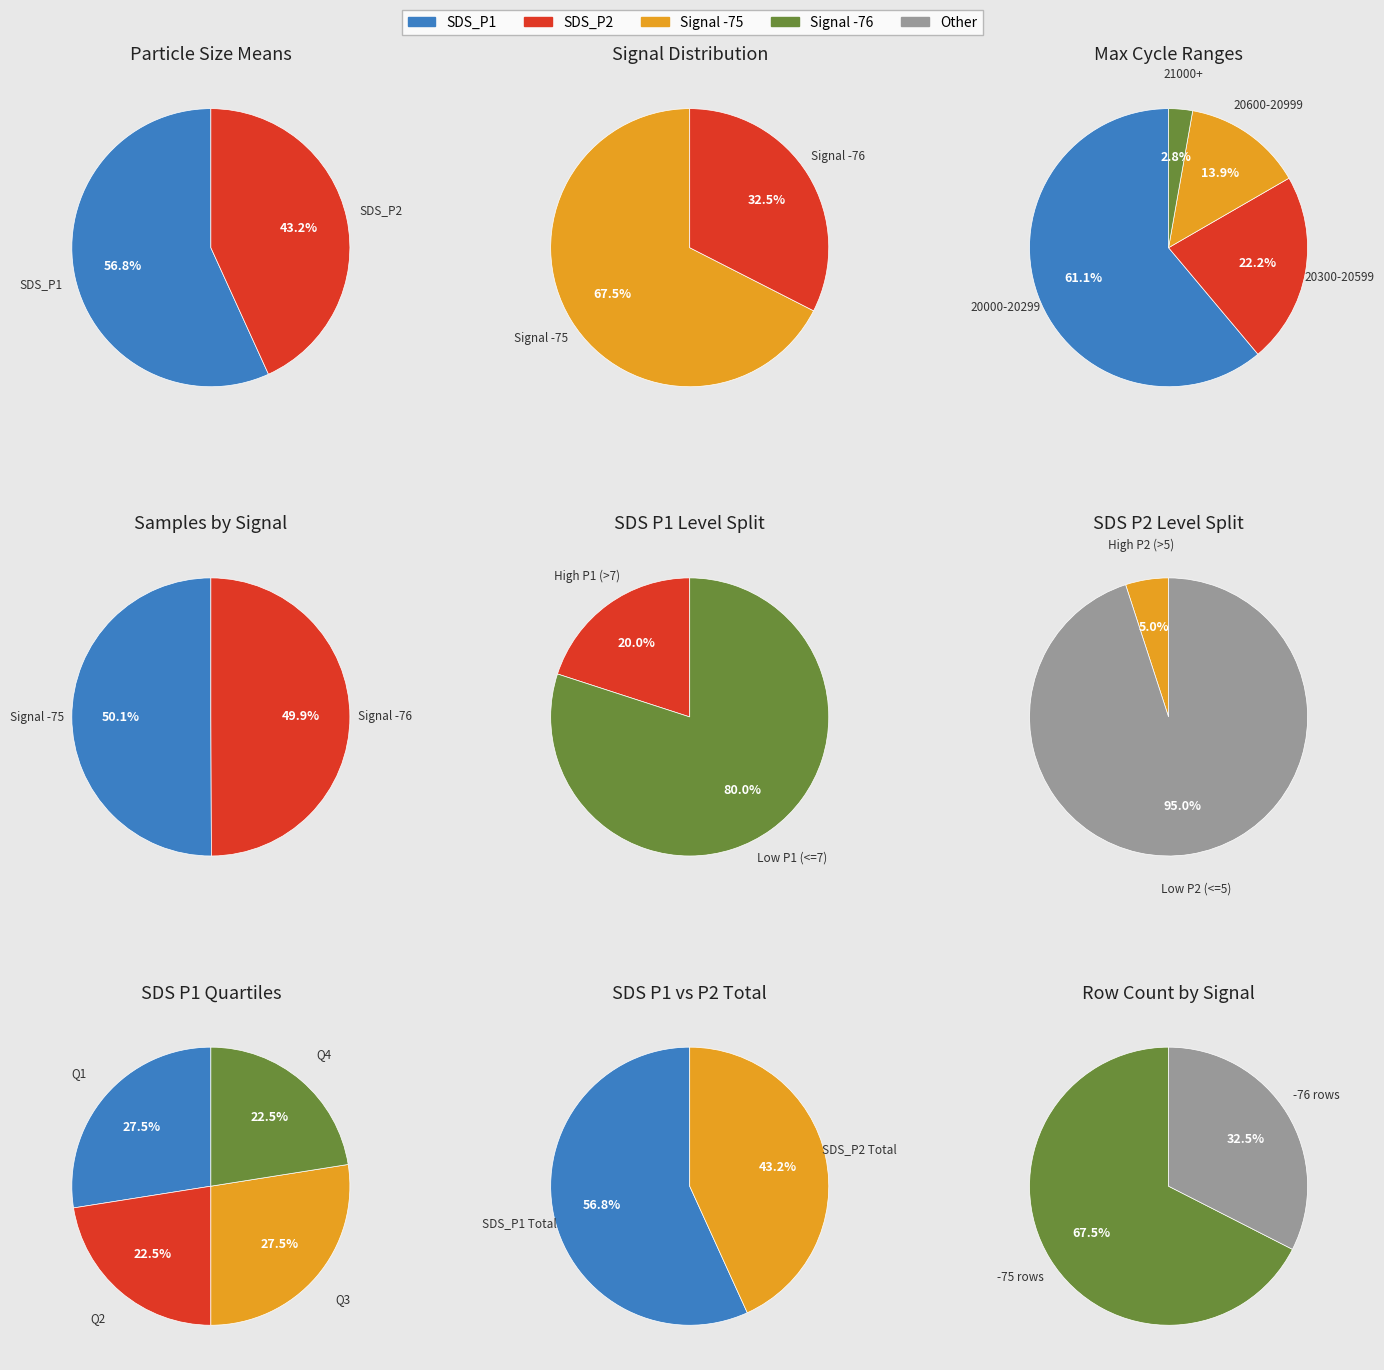

Does 33 account for over 50% of the chart?

No